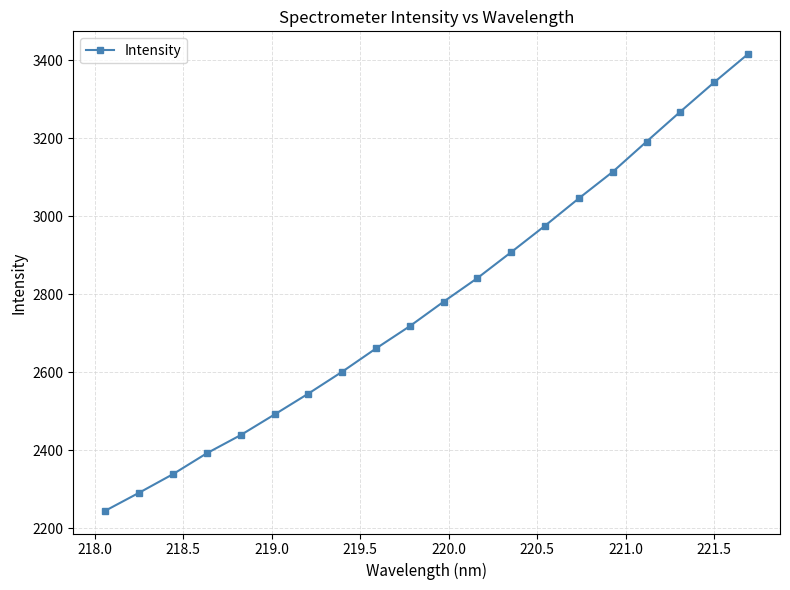

What is the difference between the maximum and minimum values?

1171.3